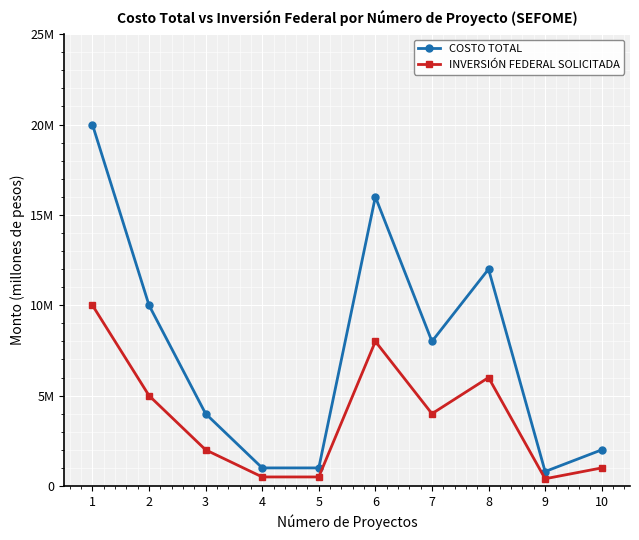

What are all the series names shown in the legend?

COSTO TOTAL, INVERSIÓN FEDERAL SOLICITADA